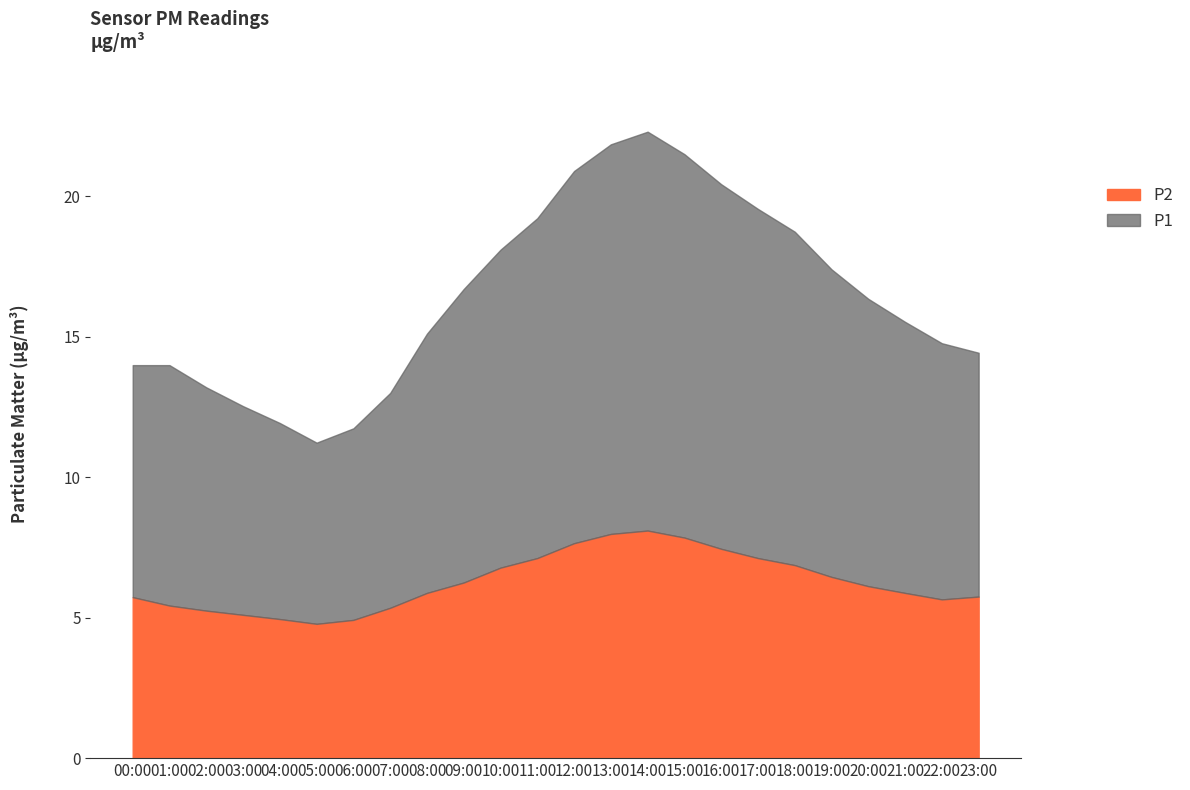

How many interior local valleys does the P1 series have?

1